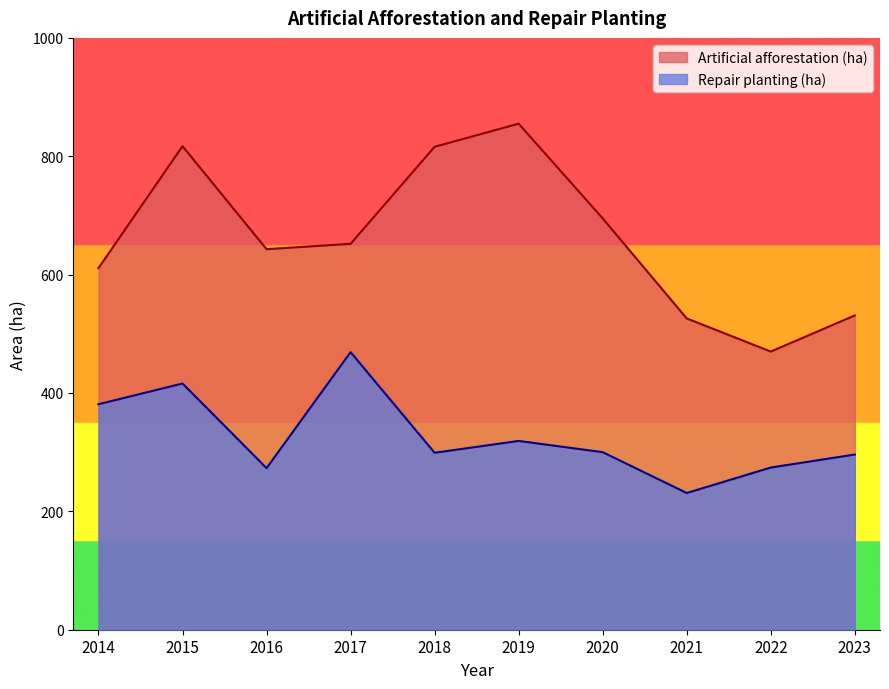

The Artificial afforestation (ha) series shows 652 at 2017. True or false?

True